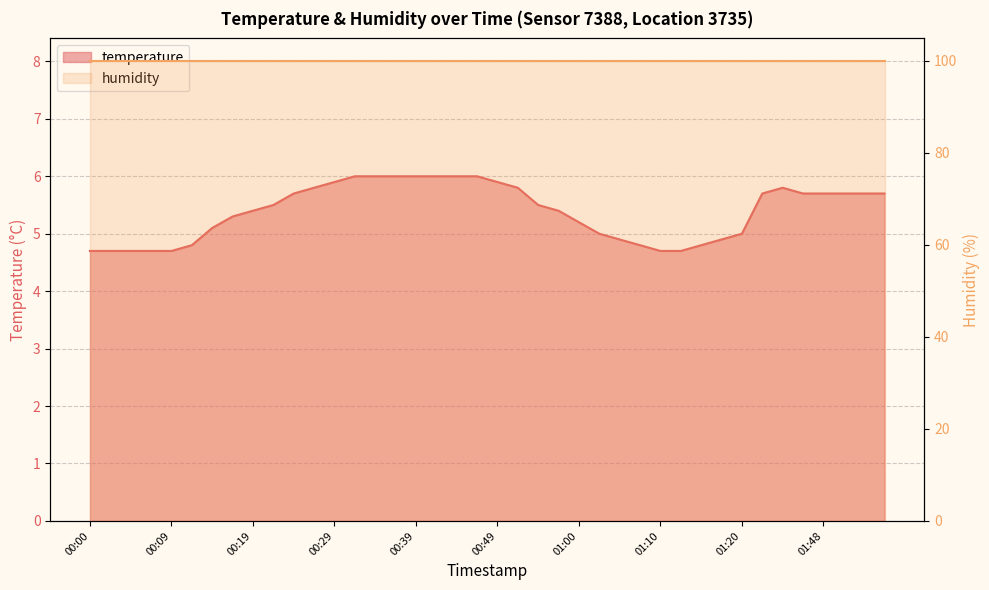

True or false: the data shows 2.4 at 00:00.

False